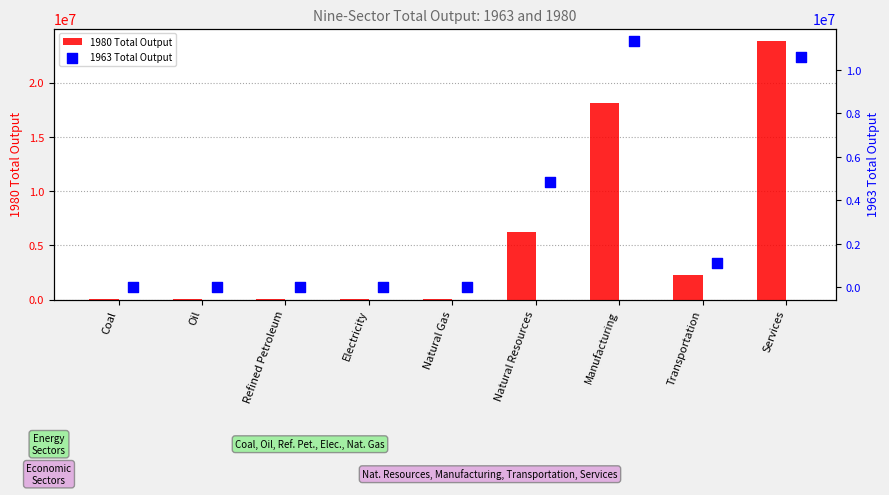

True or false: 1980 Total Output has a value of 10375473.4 at Natural Resources.

False